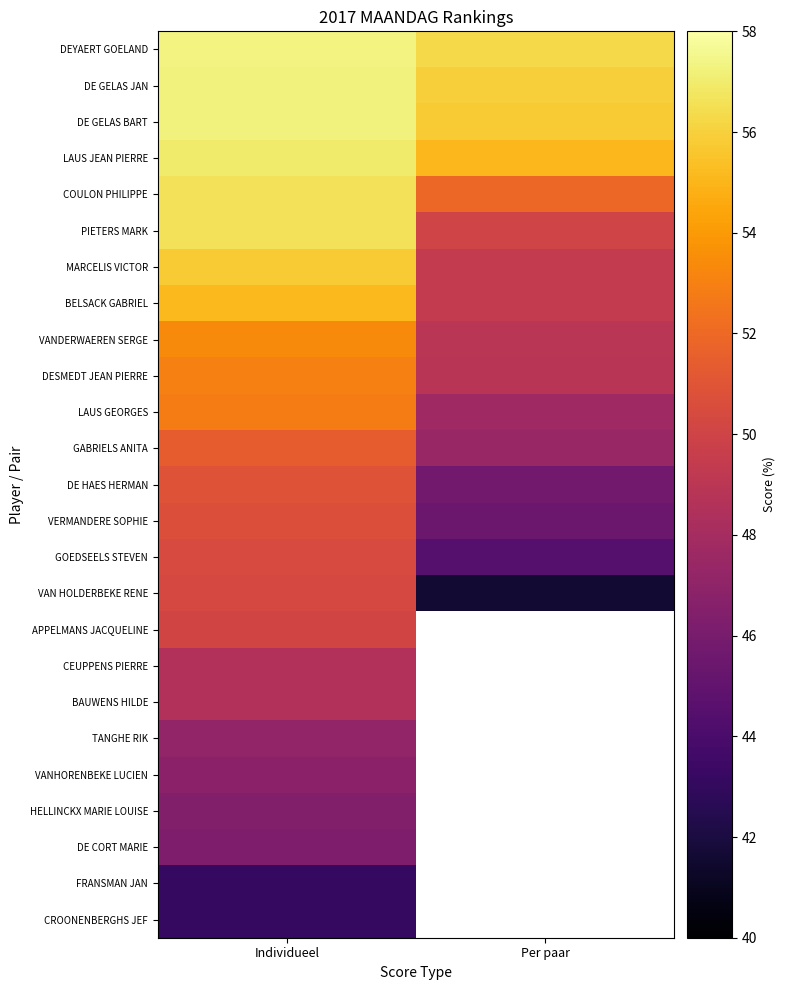

Read the GOEDSEELS STEVEN value at Per paar.

44.4